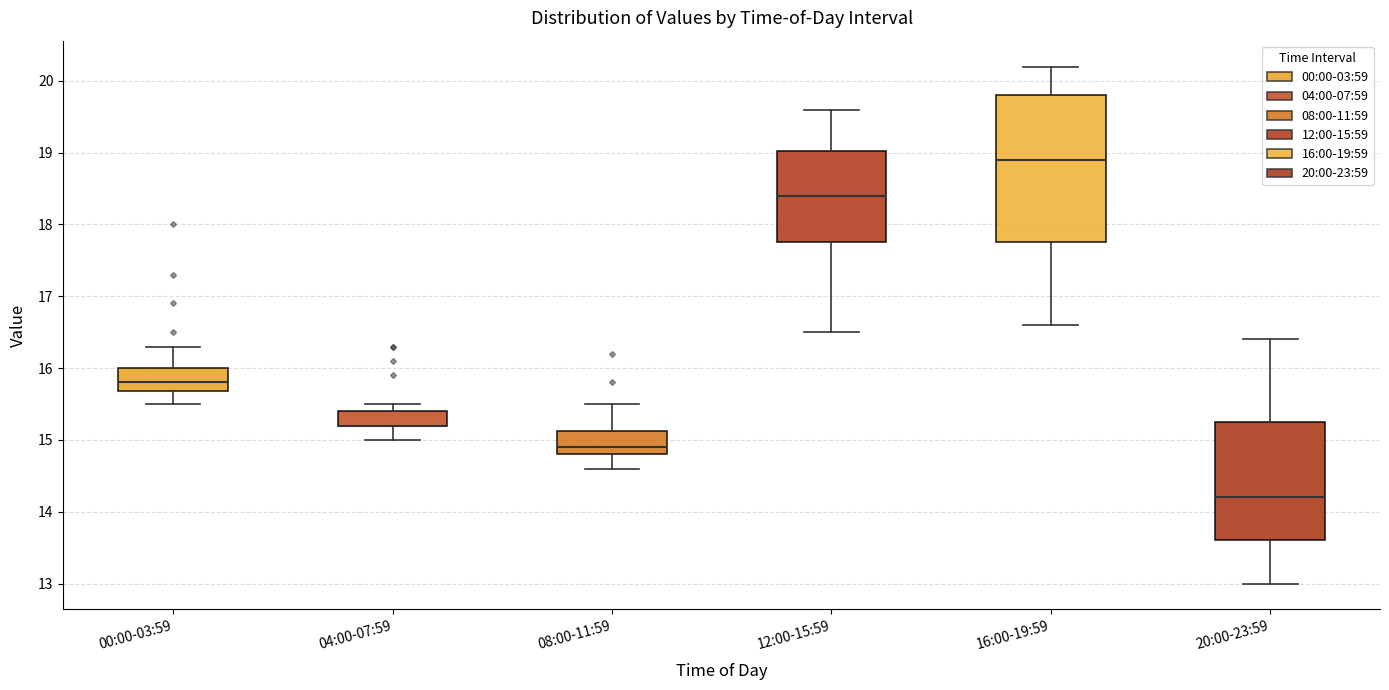

Where is the lower edge of the box for 04:00-07:59 on the y-axis? The values are not printed on the chart, so give them approximately, as read against the axis.

15.2